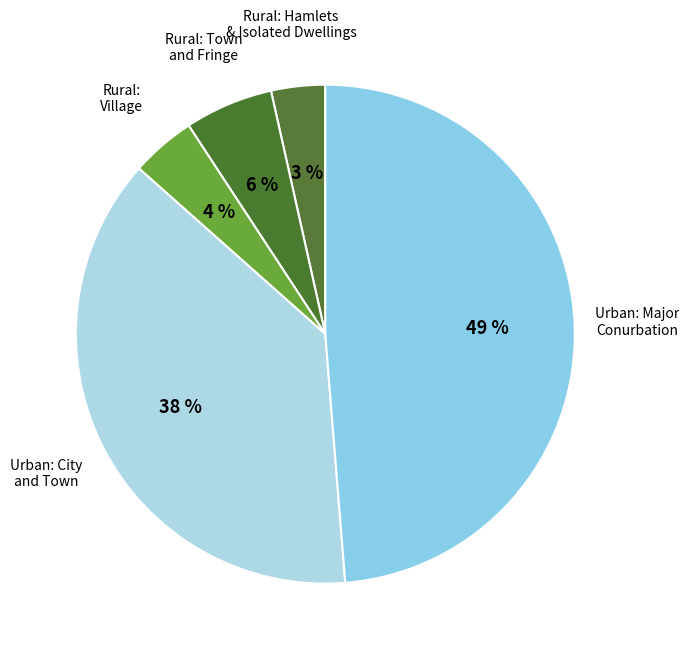

How many slices are in this pie chart?

5